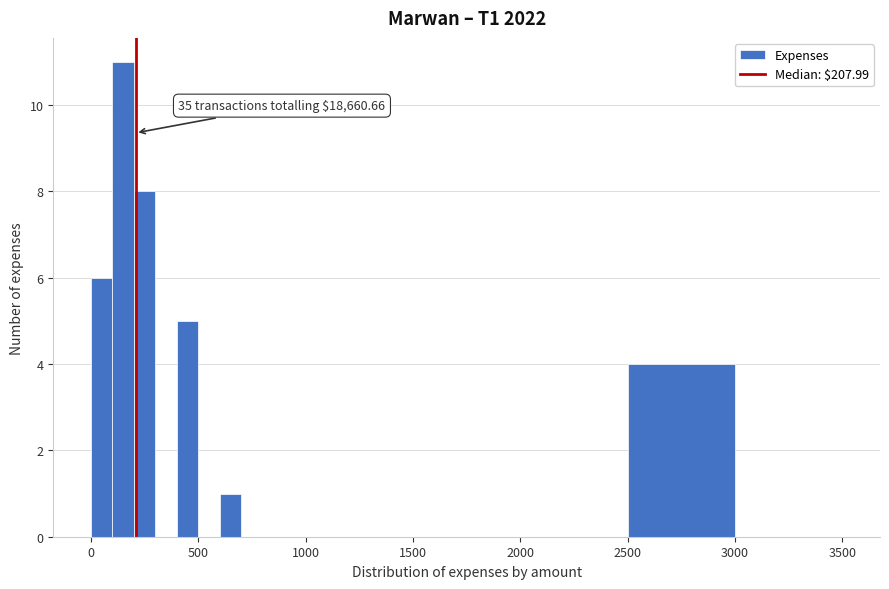

Read against the x-axis, roughly where is the centre of the tallest bar?

150